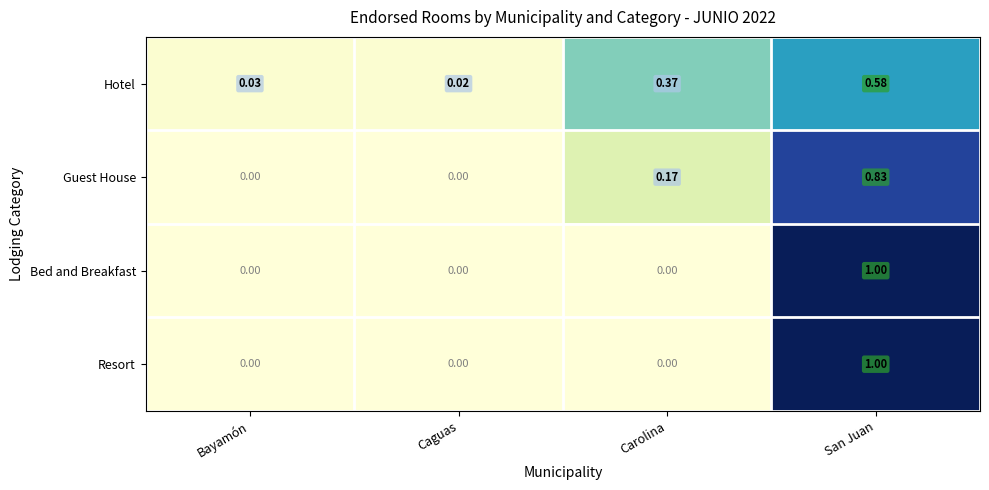

Is the value of Resort at Carolina greater than the value of Bed and Breakfast at San Juan?

No